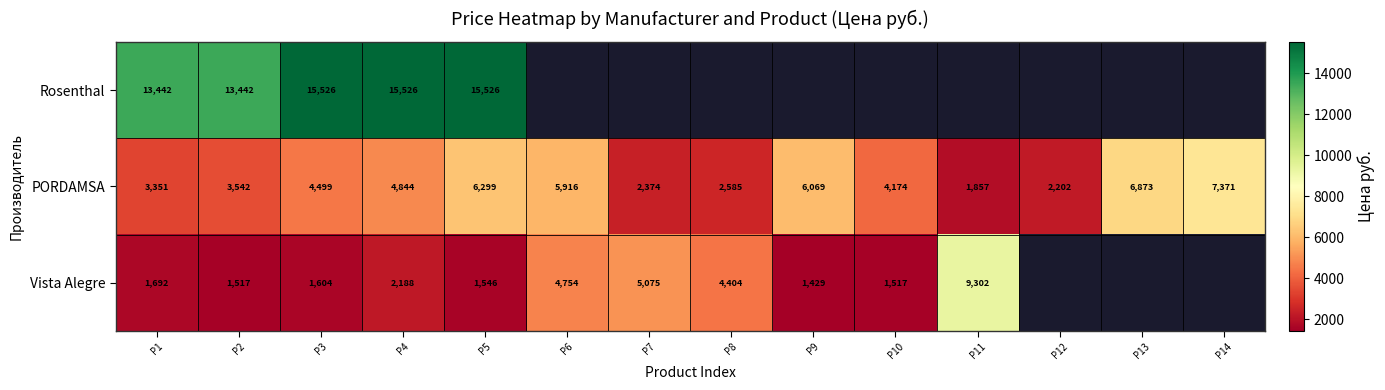

At how many categories does at least one series exceed 4122?

13